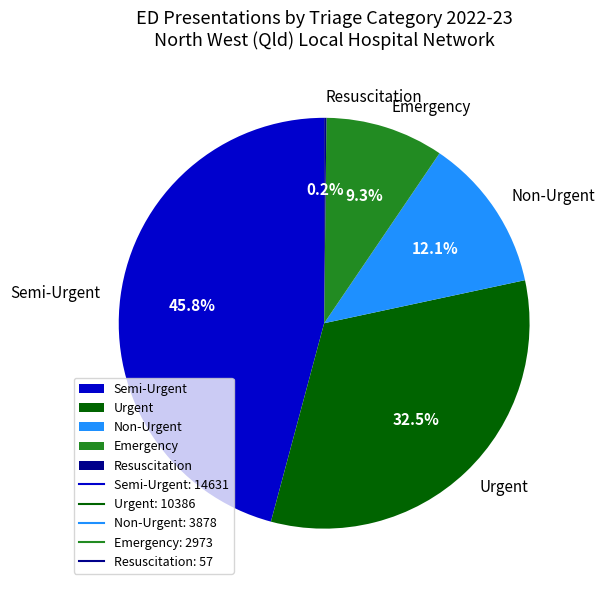

What is the ratio of the value at Semi-Urgent to the value at Non-Urgent?

3.8